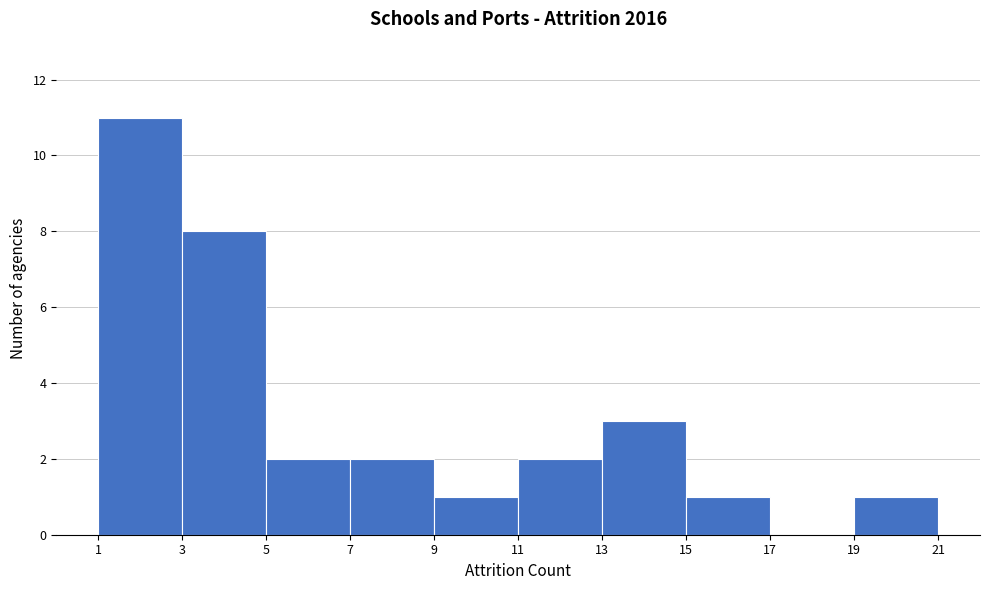

What is the height of the bar covering 7 to 9 on the x-axis? The values are not printed on the chart, so give them approximately, as read against the axis.

2